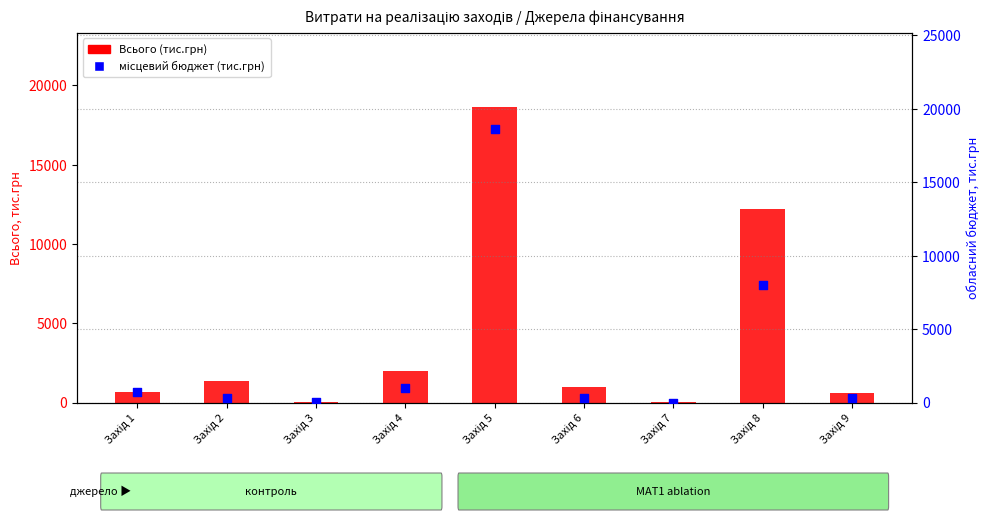

Is the value of місцевий бюджет (тис.грн) at Захід 1 greater than the value of Всього (тис.грн) at Захід 6?

No